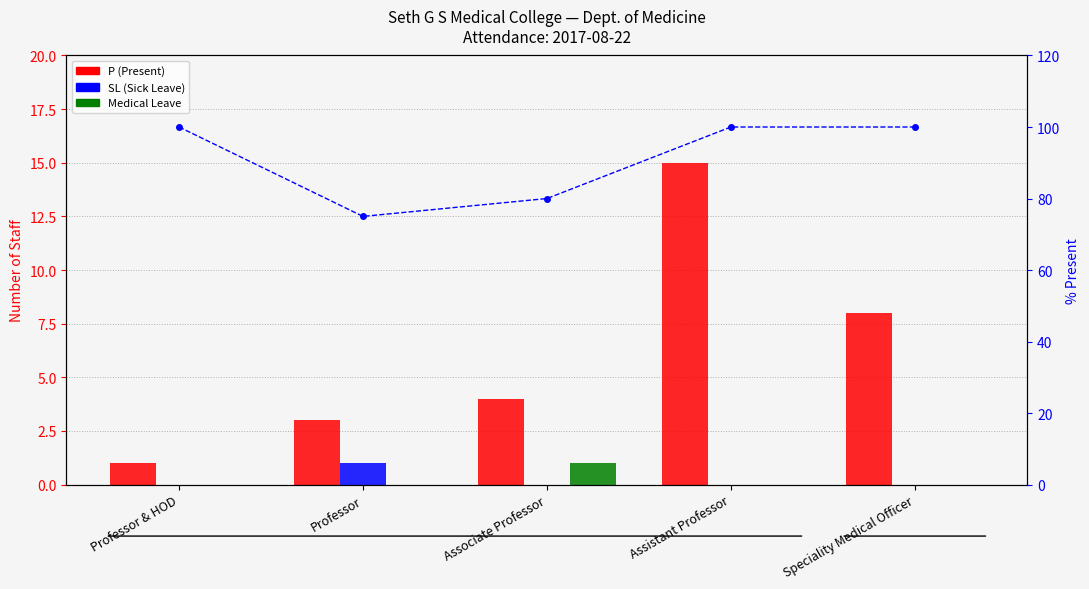

At which category is the sum across all series the highest?

Assistant Professor